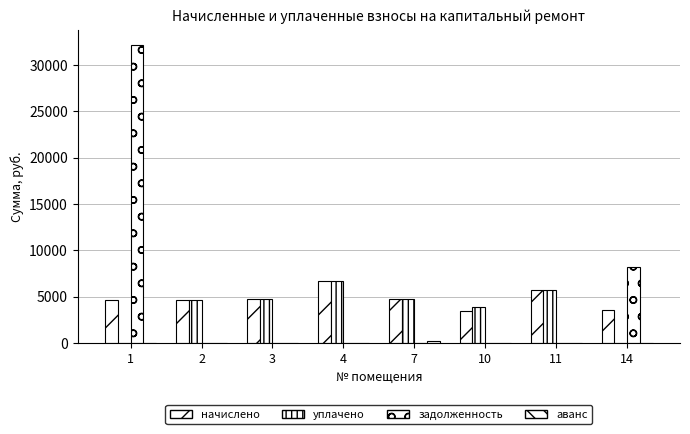

Where is задолженность nearest to the value 16097?

14